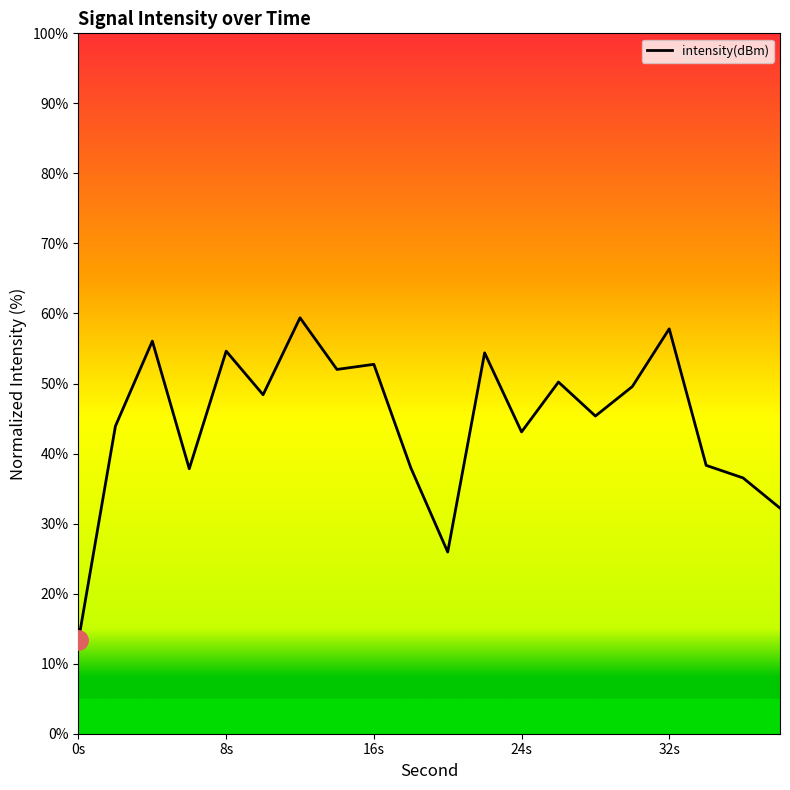

How many lines are shown in the chart?

1